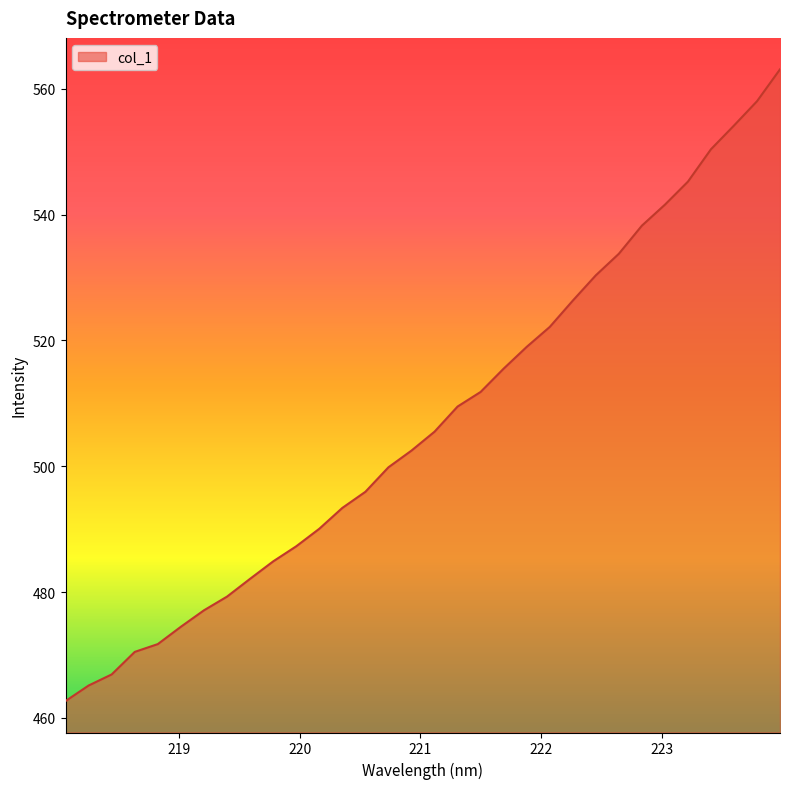

What is the difference between the maximum and minimum values?

100.4